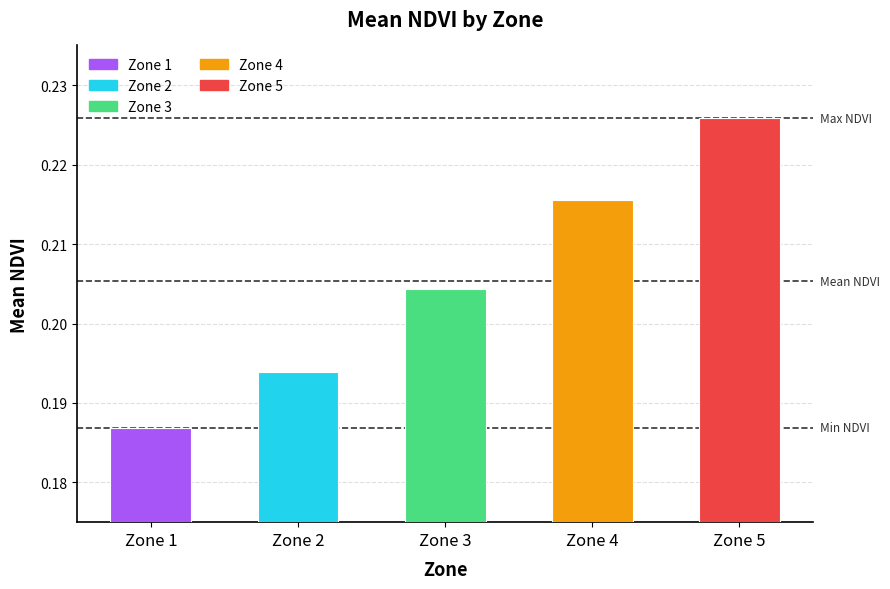

Rank the categories by value from highest to lowest.

Zone 5, Zone 4, Zone 3, Zone 2, Zone 1